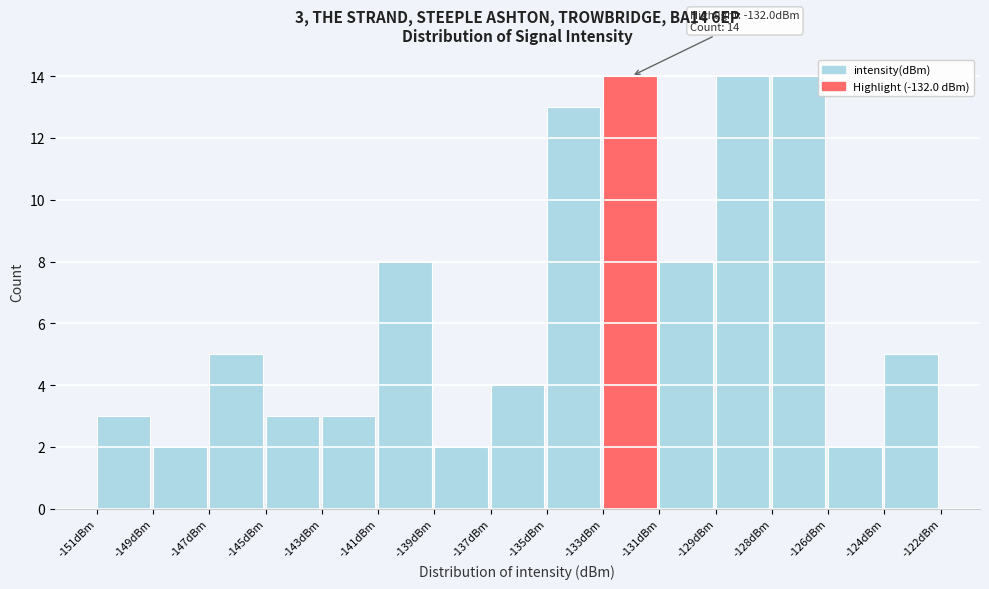

Reading right to left, what are all the values shown in this chart?

-124dBm=5	-126dBm=2	-128dBm=14	-129dBm=14	-131dBm=8	-133dBm=14	-135dBm=13	-137dBm=4	-139dBm=2	-141dBm=8	-143dBm=3	-145dBm=3	-147dBm=5	-149dBm=2	-151dBm=3